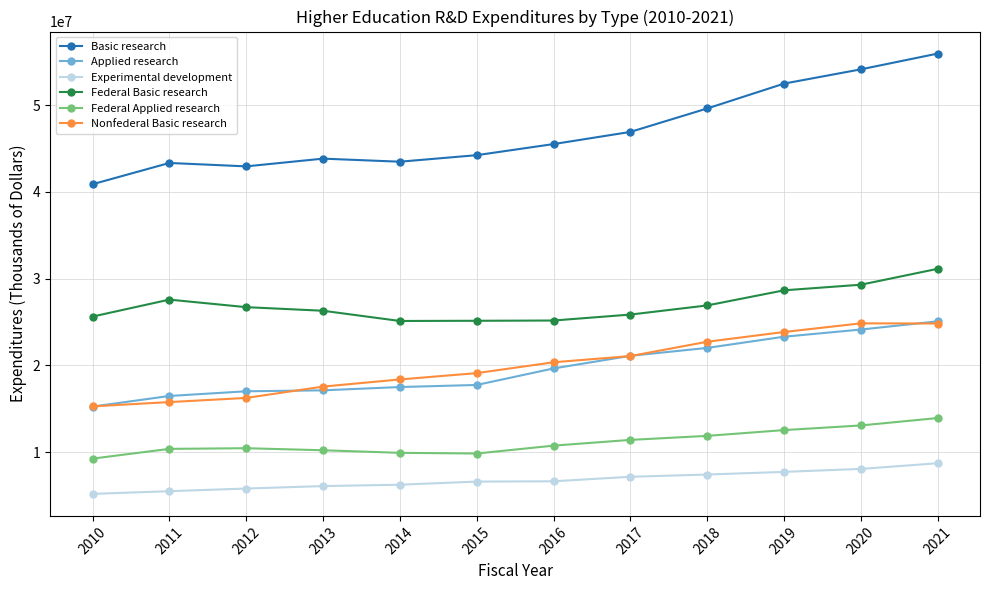

What is the value of the Applied research point at the 6th from the left?

17731030